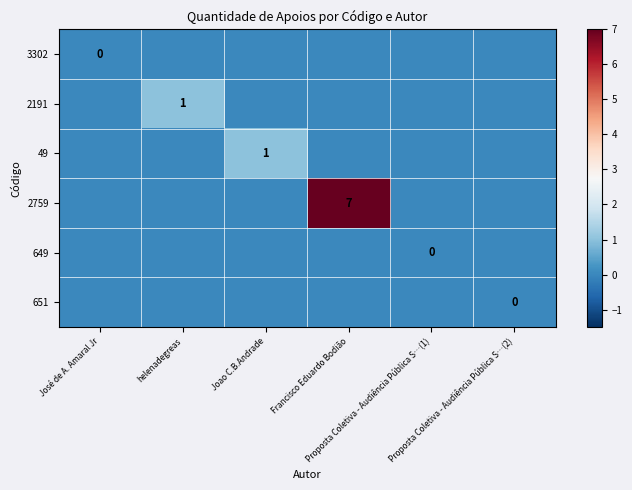

Is the value of 3302 at Proposta Coletiva - Audiência Pública S…(1) greater than the value of 49 at Francisco Eduardo Bodião?

No